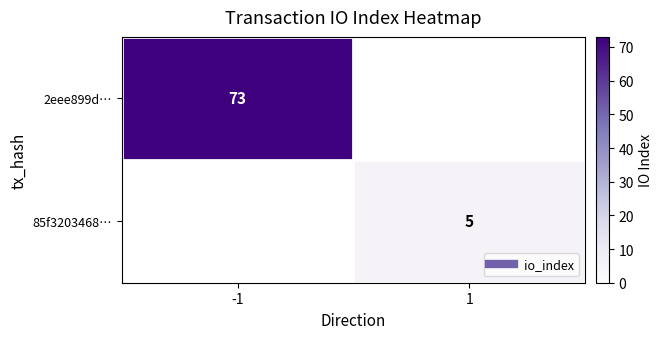

Between -1 and 1, which is larger?

-1